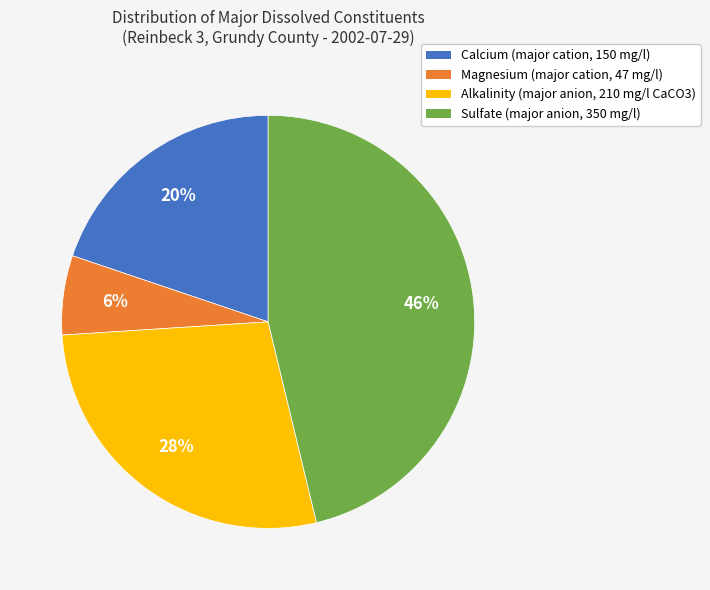

What is the smallest slice in the pie chart?

Magnesium (major cation, 47 mg/l)